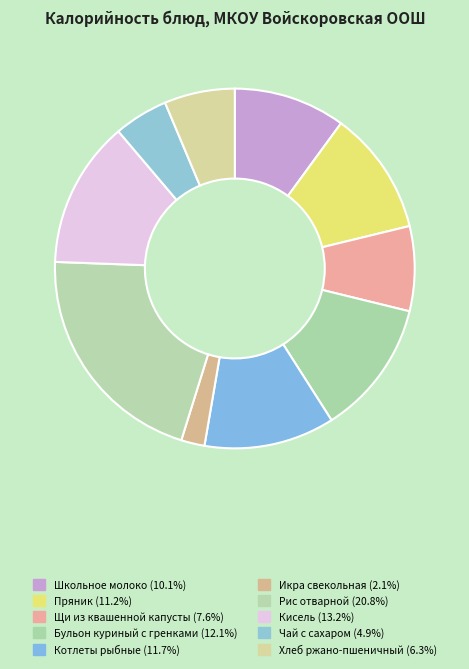

Count the number of slices in the pie.

10